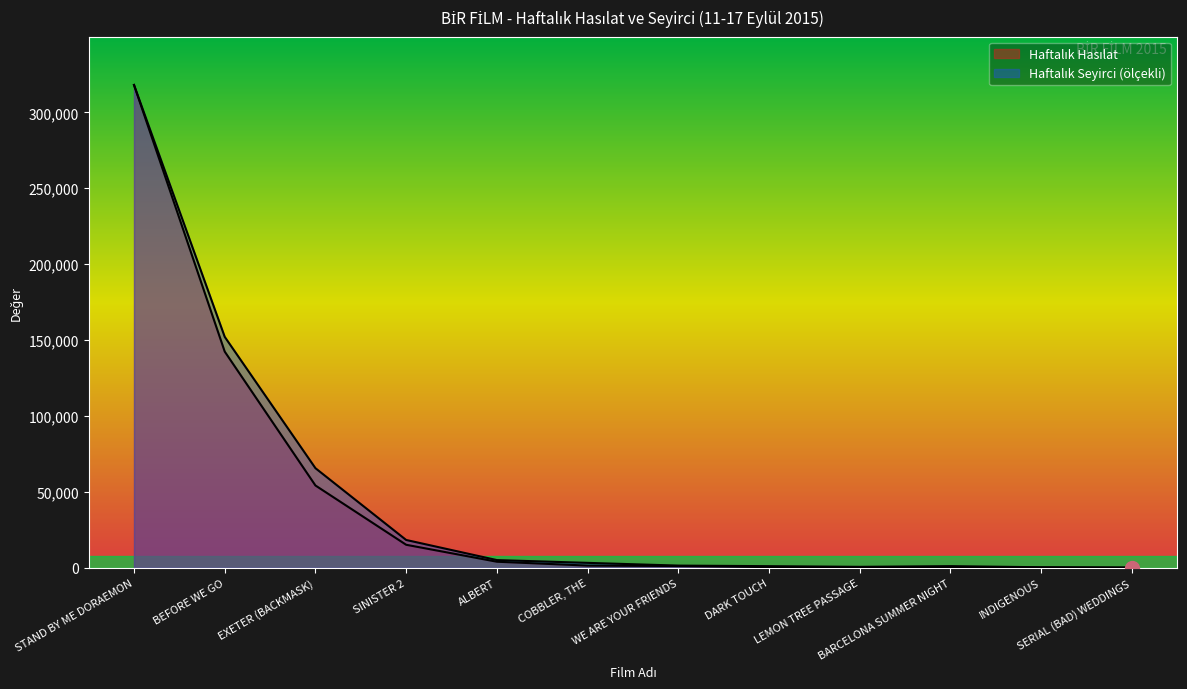

At which label is Haftalık Hasılat closest to 159060?

BEFORE WE GO